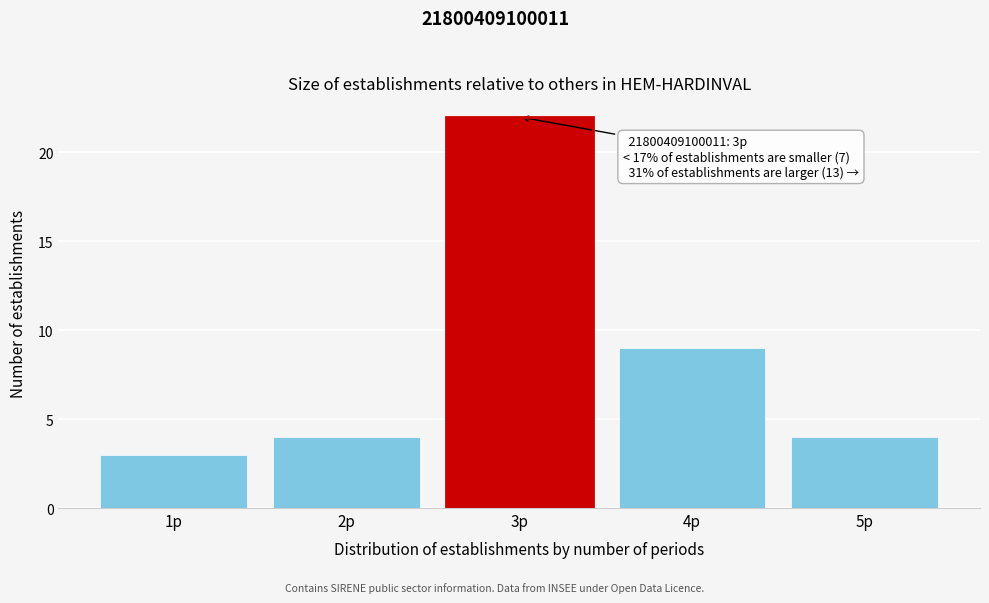

Over which range of the x-axis is the bar tallest?

2.5 to 3.5